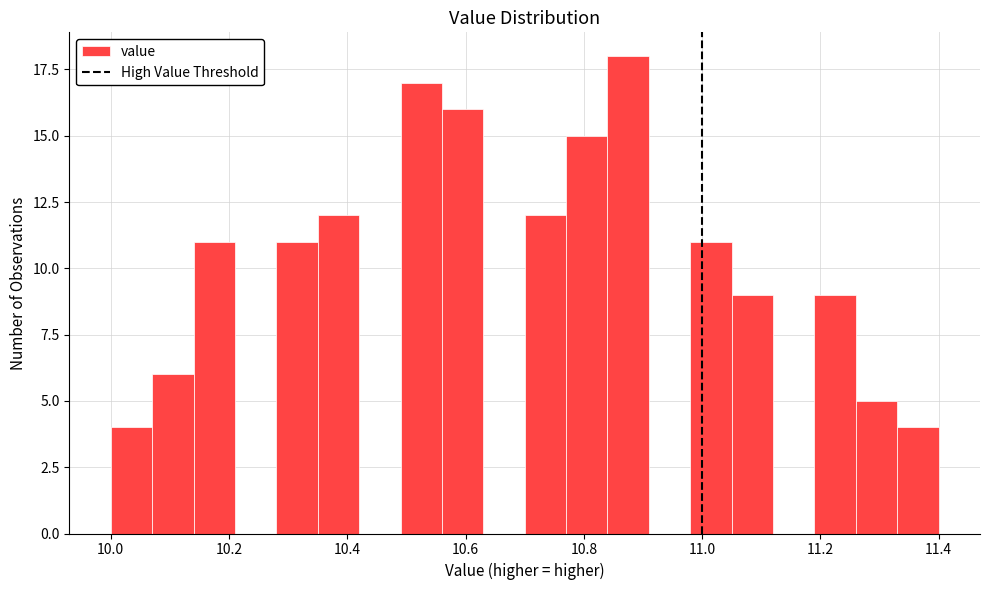

Around what value on the x-axis is the tallest bar? Give the approximate position of its centre, as read against the axis.

10.88